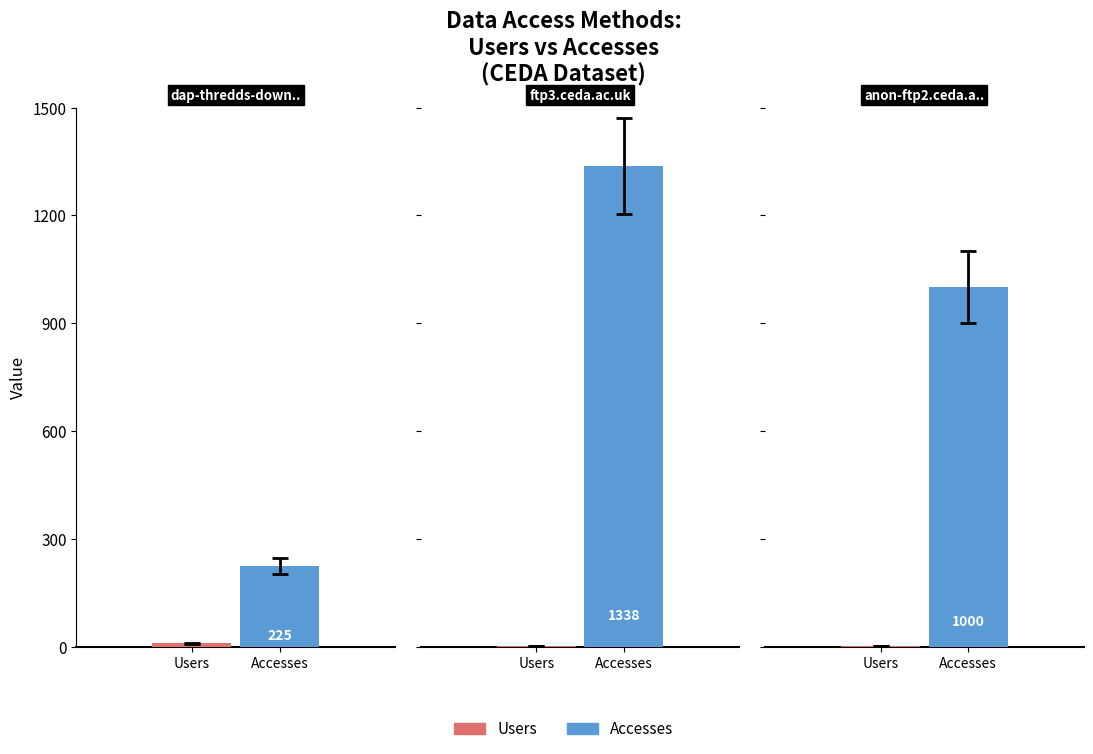

Does the chart contain stacked bars?

No